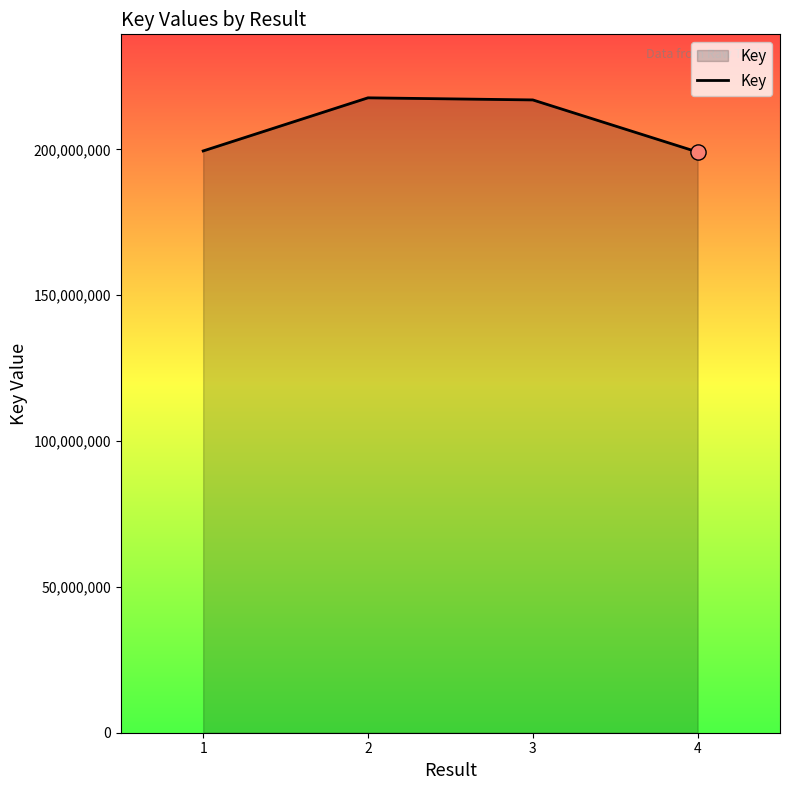

Approximately how many times larger is the value at 2 compared to 1?

1.1